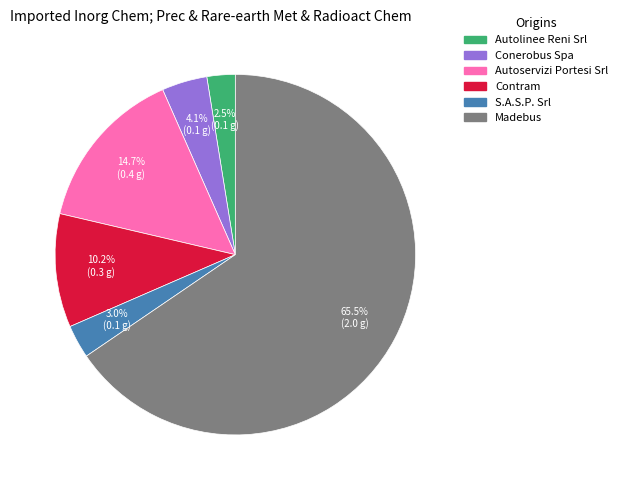

What percentage is NOT represented by Autoservizi Portesi Srl?

85.3%